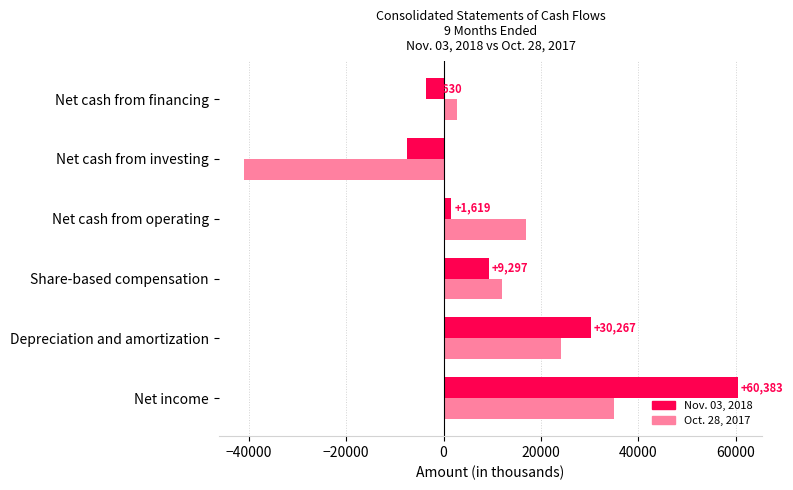

What is the sum of all Nov. 03, 2018 values?

90540